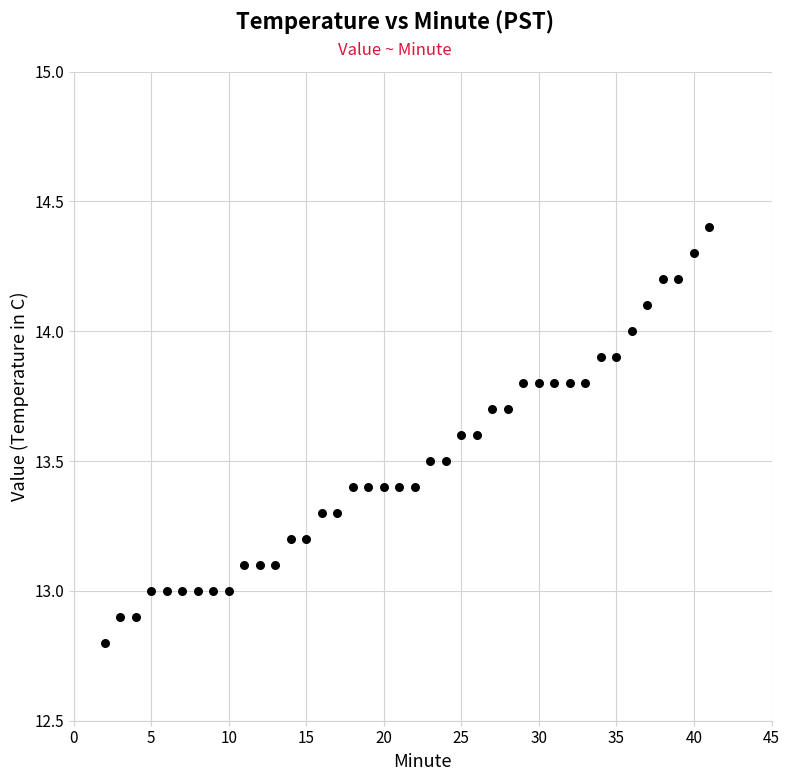

What is the range of X values (max minus min)?

39.0